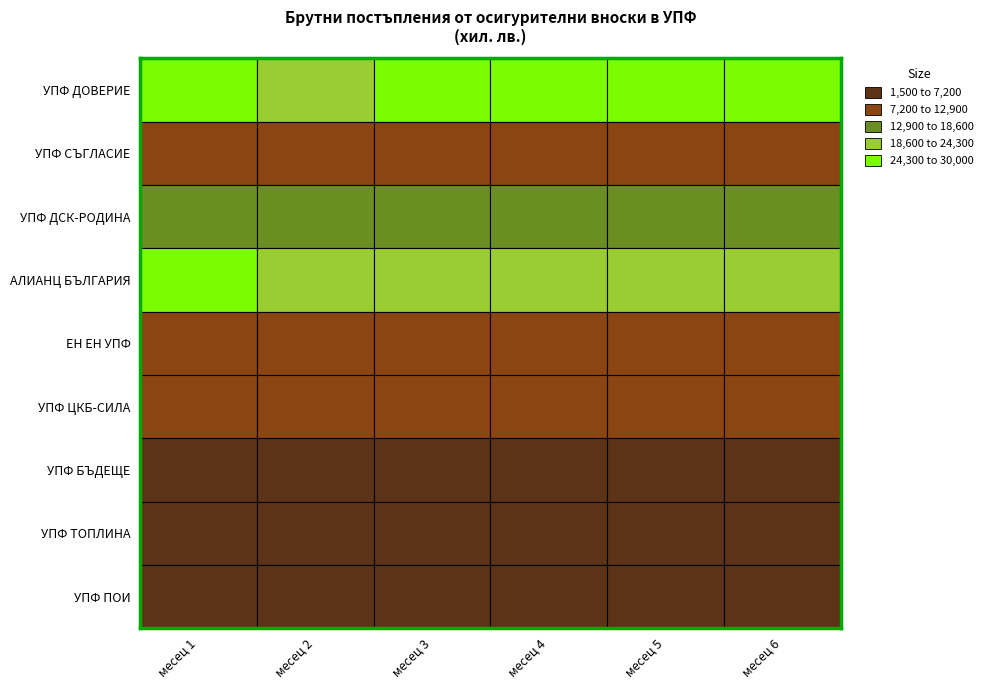

How many values in the УПФ ДОВЕРИЕ series are below 28277?

3